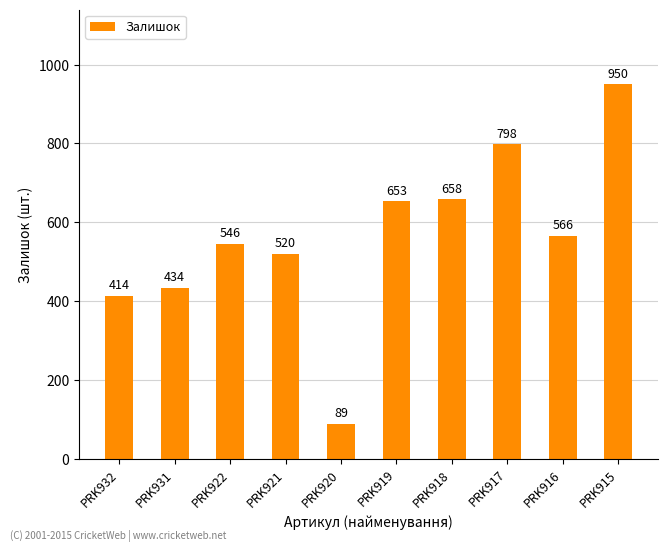

At which label is the value closest to 519?

PRK921